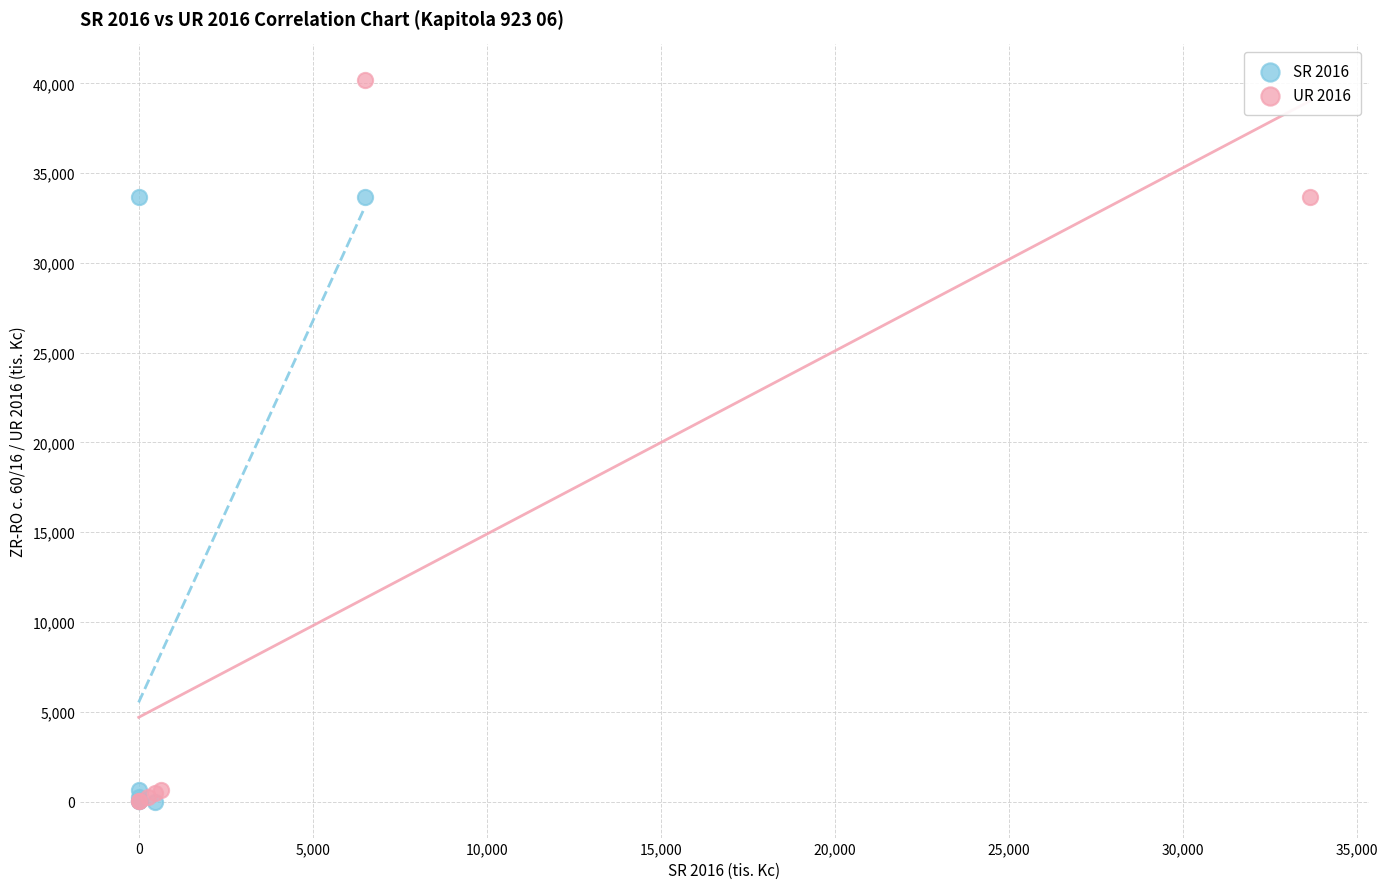

Which series reaches the maximum Y coordinate?

UR 2016